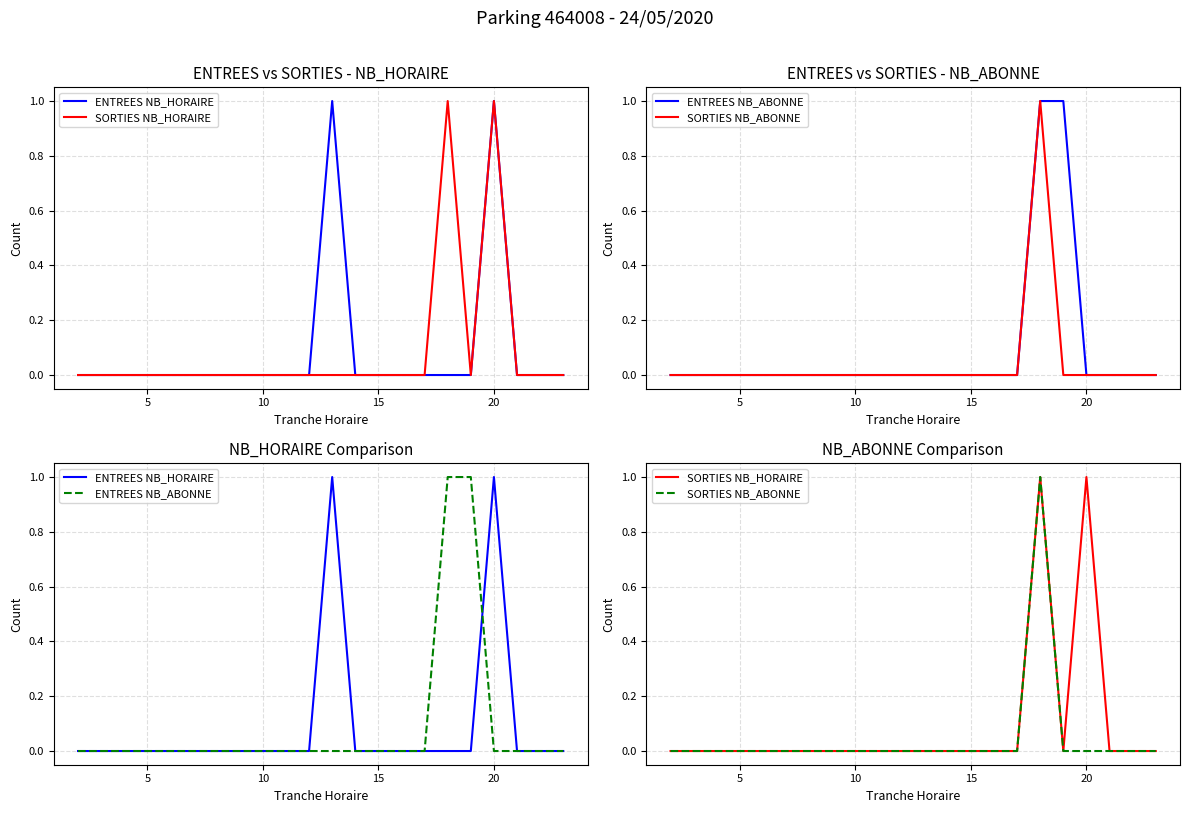

What is the difference between the second highest and second lowest values in the ENTREES NB_ABONNE series?

1